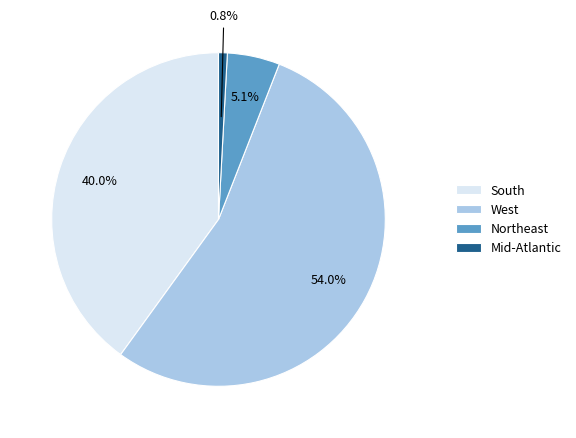

Between Mid-Atlantic and South, which is larger?

South